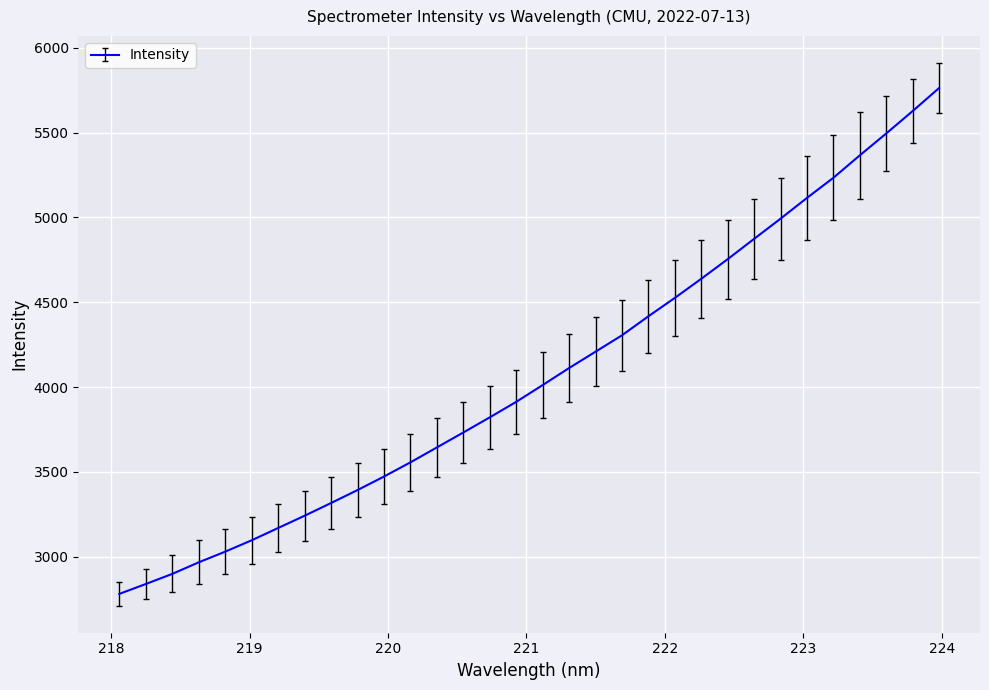

What is the minimum value shown in the chart?

2780.8